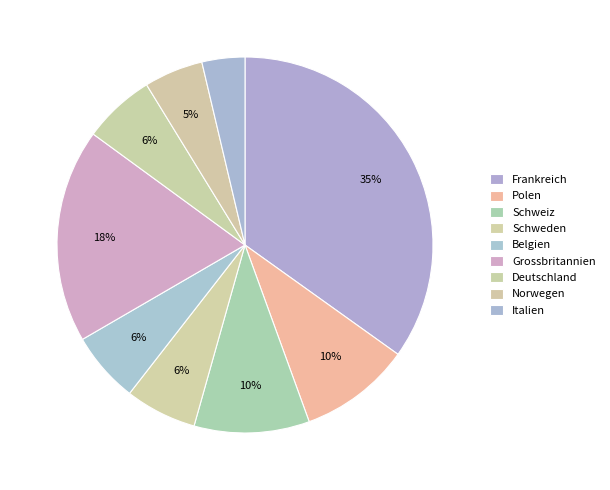

Which category has the biggest portion of the pie?

Frankreich